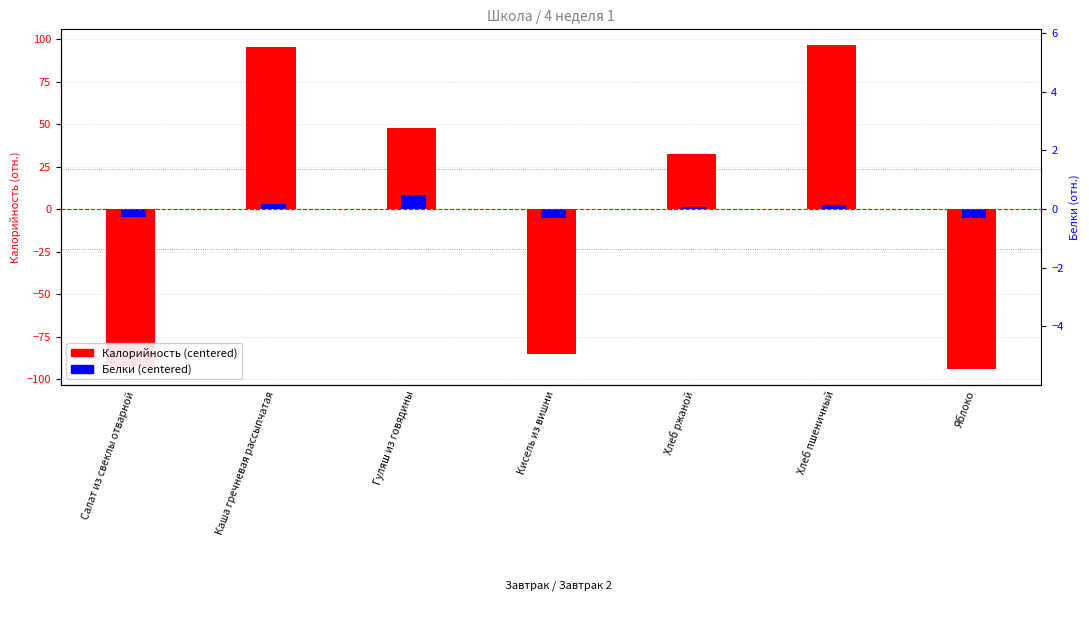

The Калорийность (centered) series shows 96.2 at Хлеб пшеничный. True or false?

True